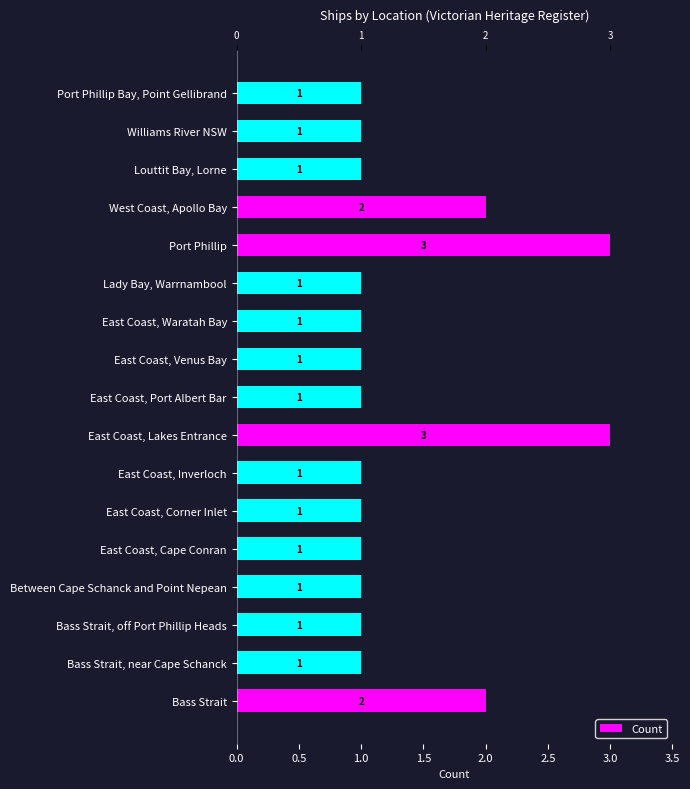

What is the value of the 16th bar from the left?

1